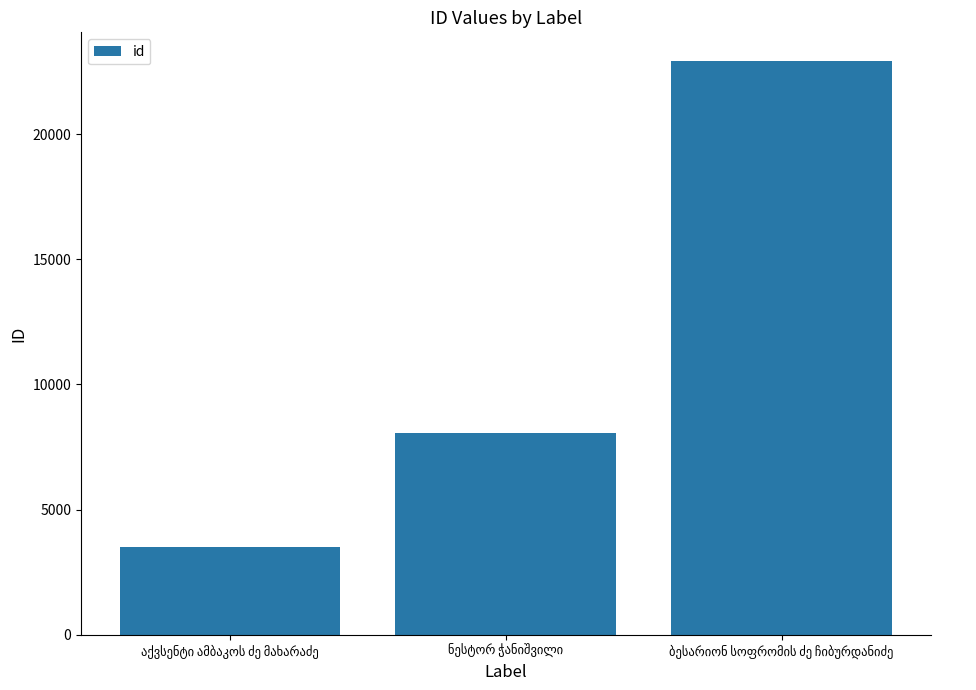

What is the value of the 2nd bar from the left?

8072